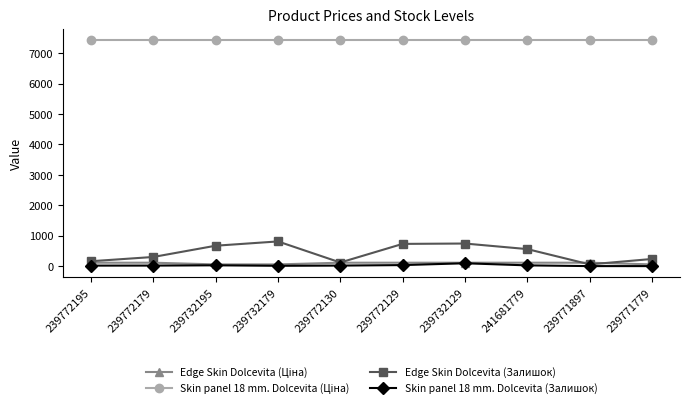

At how many categories does at least one series exceed 6829?

10